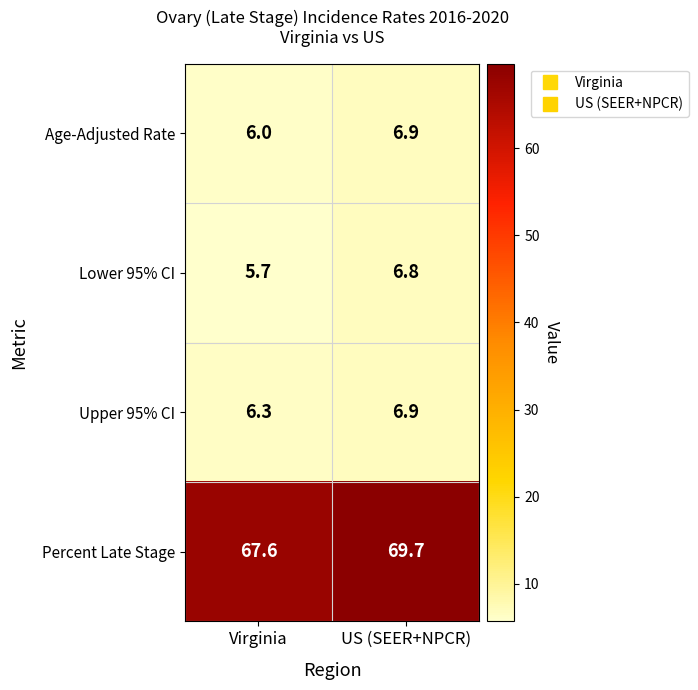

Rank the series at Virginia from highest to lowest value.

Percent Late Stage, Upper 95% CI, Age-Adjusted Rate, Lower 95% CI